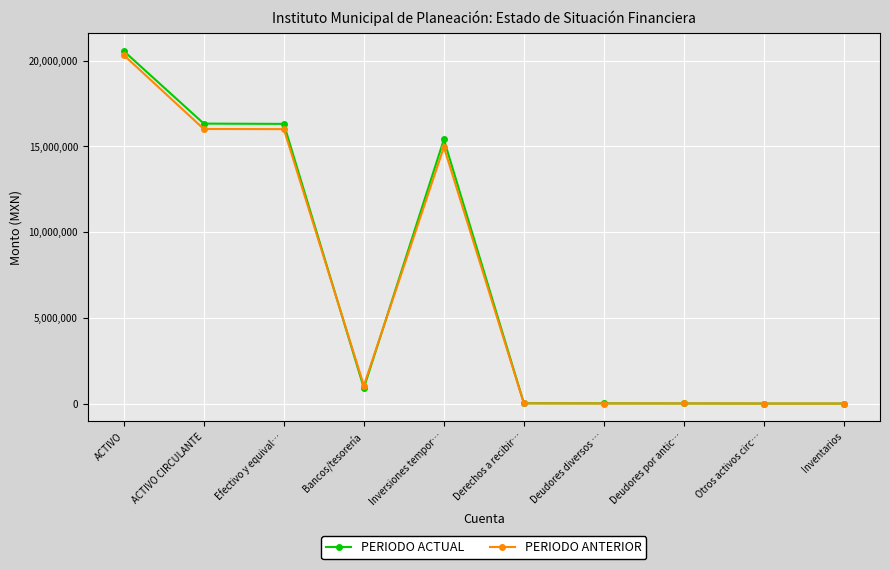

The PERIODO ACTUAL series shows 909746.7 at Bancos/tesorería. True or false?

True